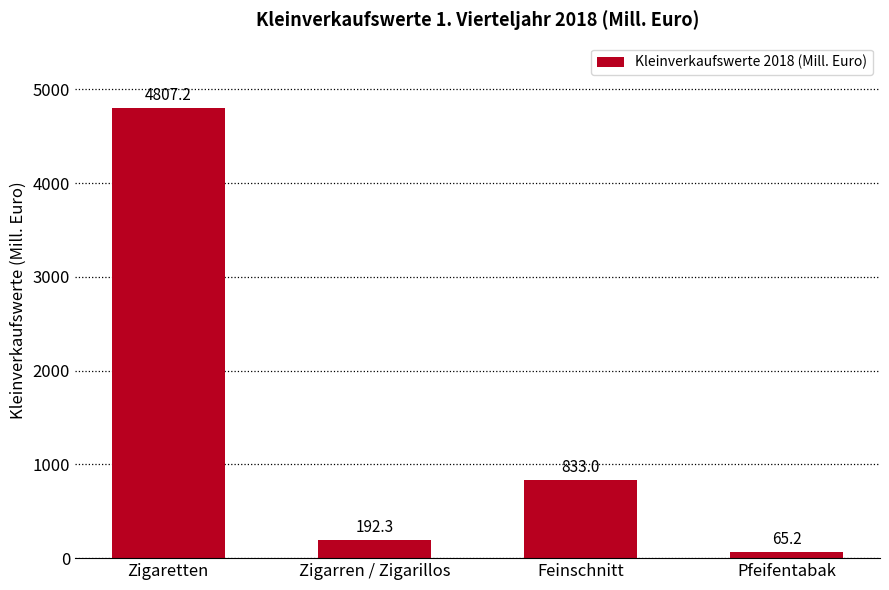

At which label is the value closest to 2436?

Feinschnitt